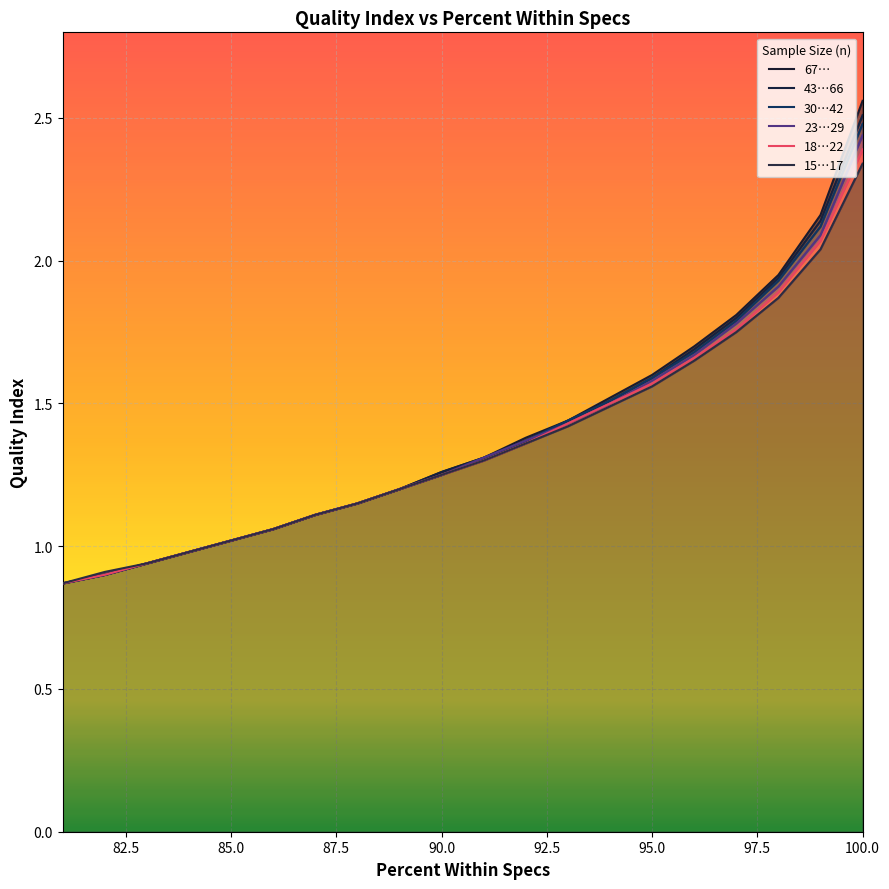

At which label does 18…22 reach its minimum?

81